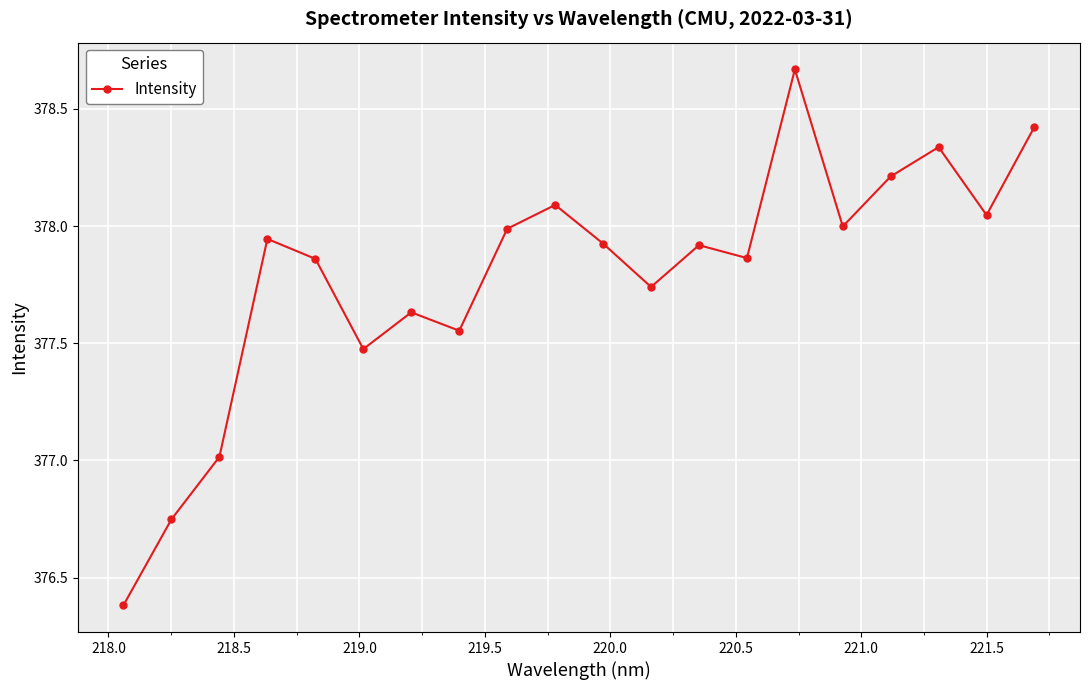

True or false: the data has more than 1 interior local peaks.

True